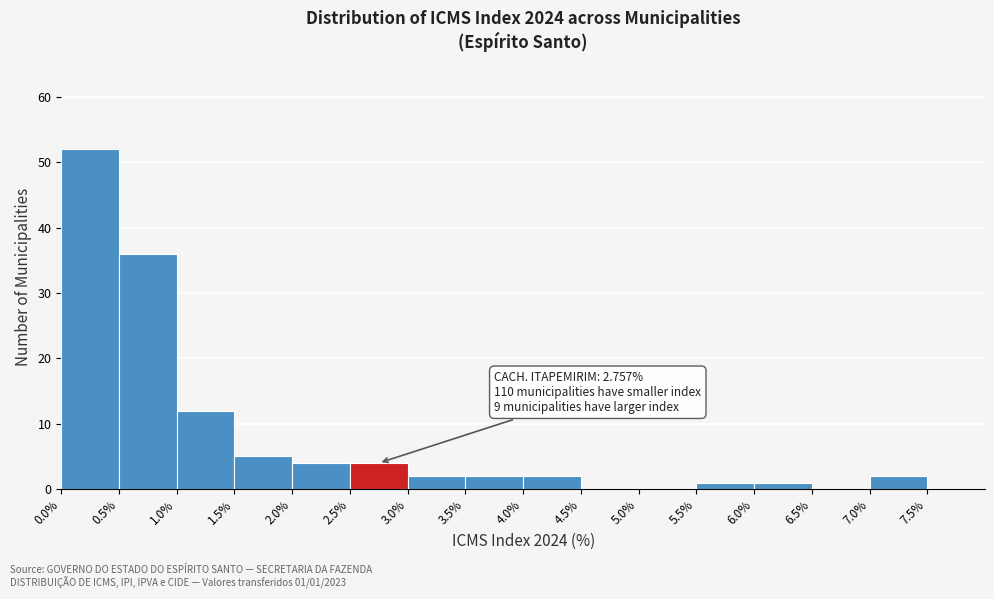

Which range on the x-axis has the tallest bar?

0.0 to 0.5